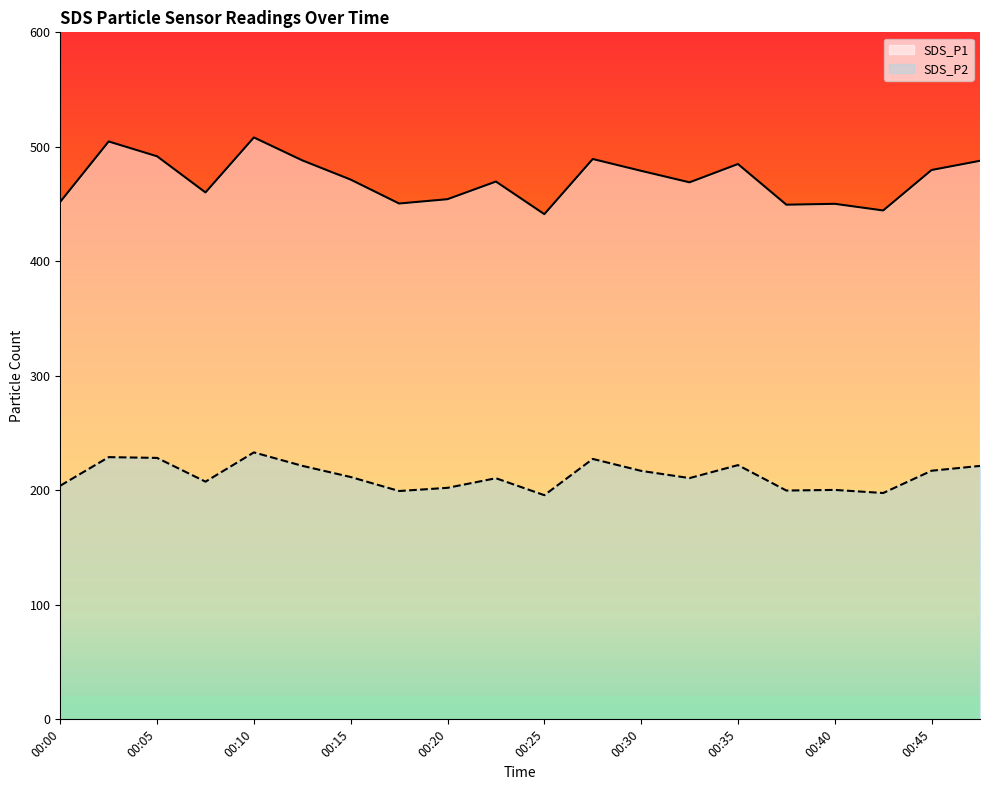

The SDS_P2 series shows 88.9 at 00:10. True or false?

False